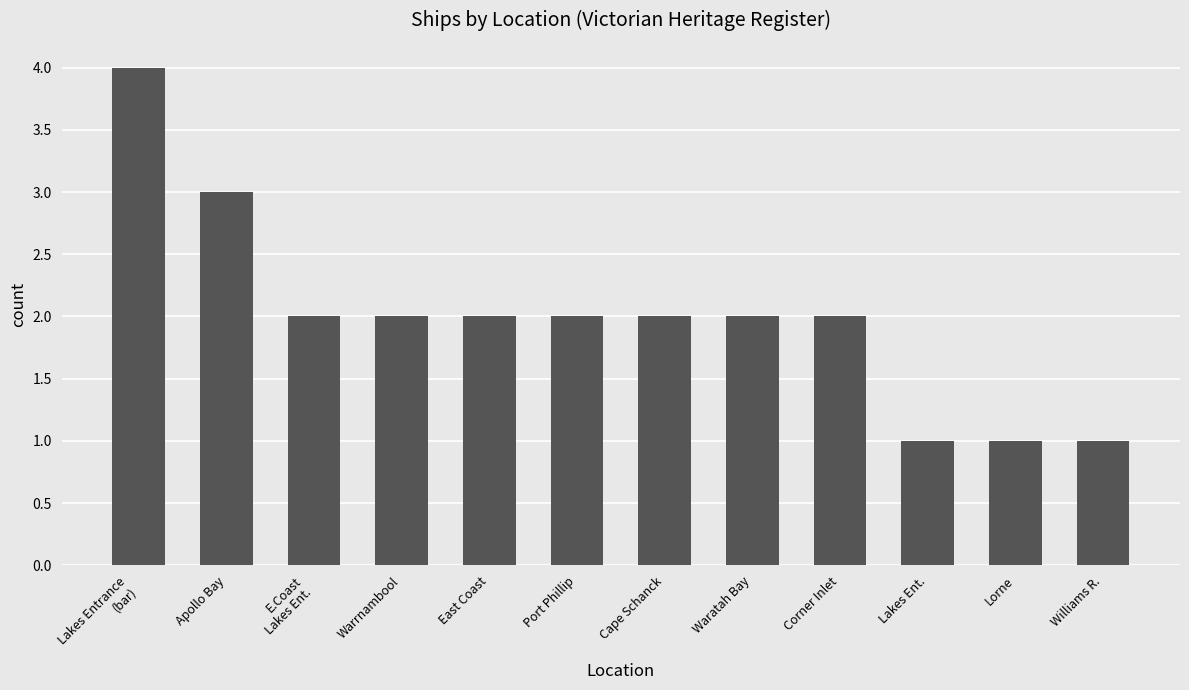

Reading left to right, extract all data points from this chart.

4	3	2	2	2	2	2	2	2	1	1	1